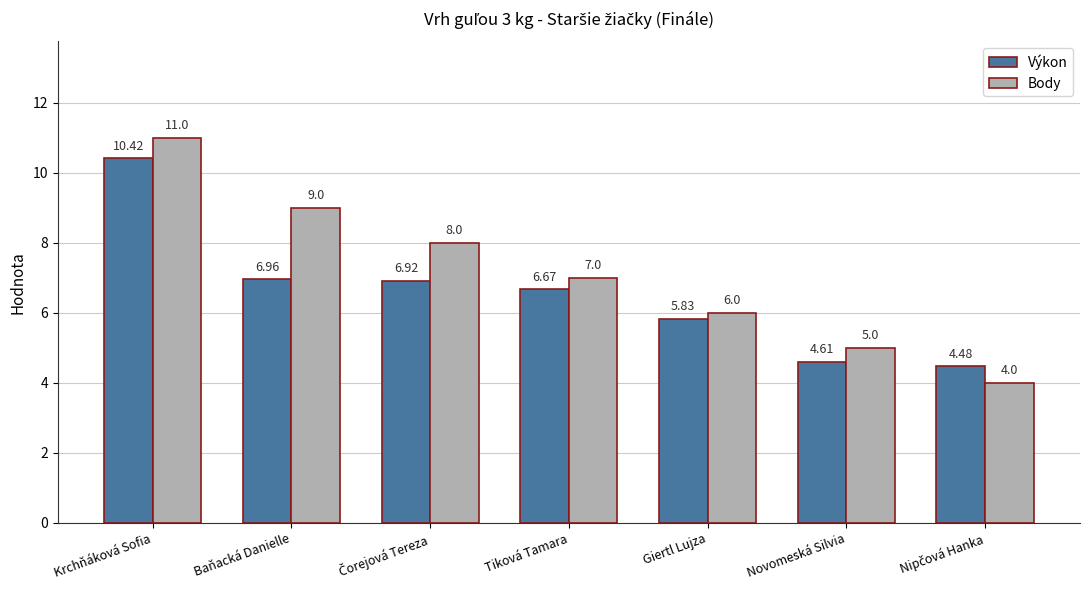

What is the total value across all series at Novomeská Silvia?

9.6